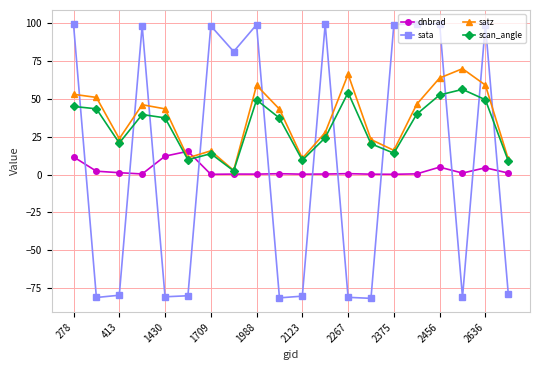

What is the average value of the dnbrad series?

2.9